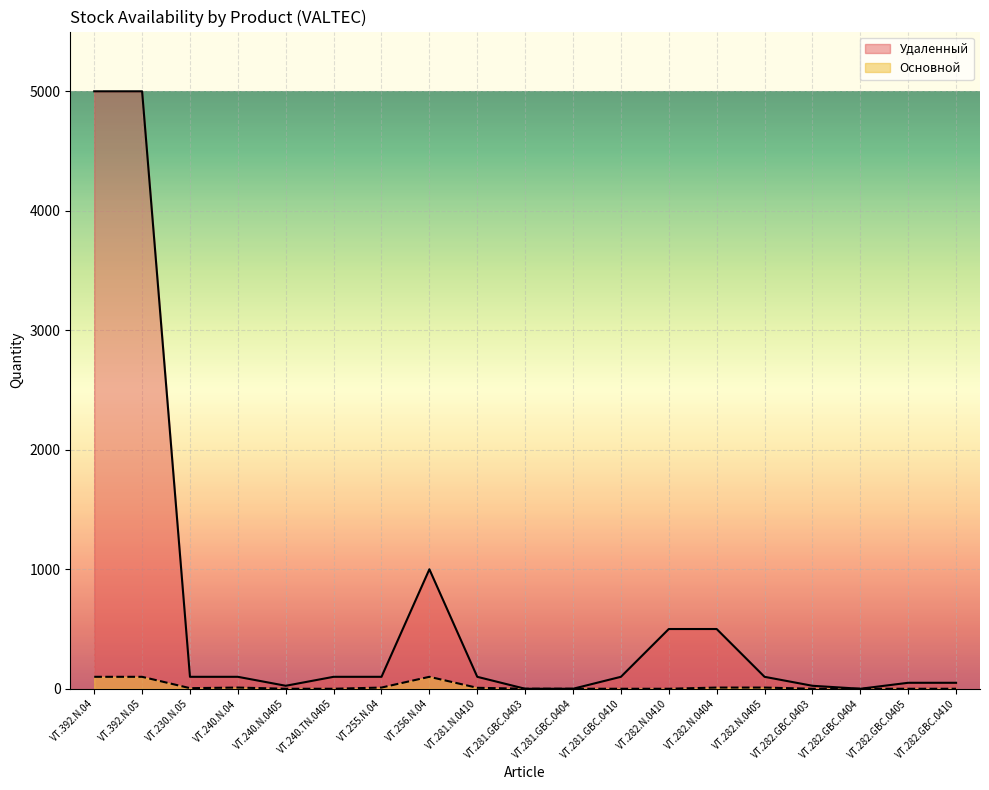

What is the approximate value of Основной at VT.392.N.05, to the nearest 5?

100